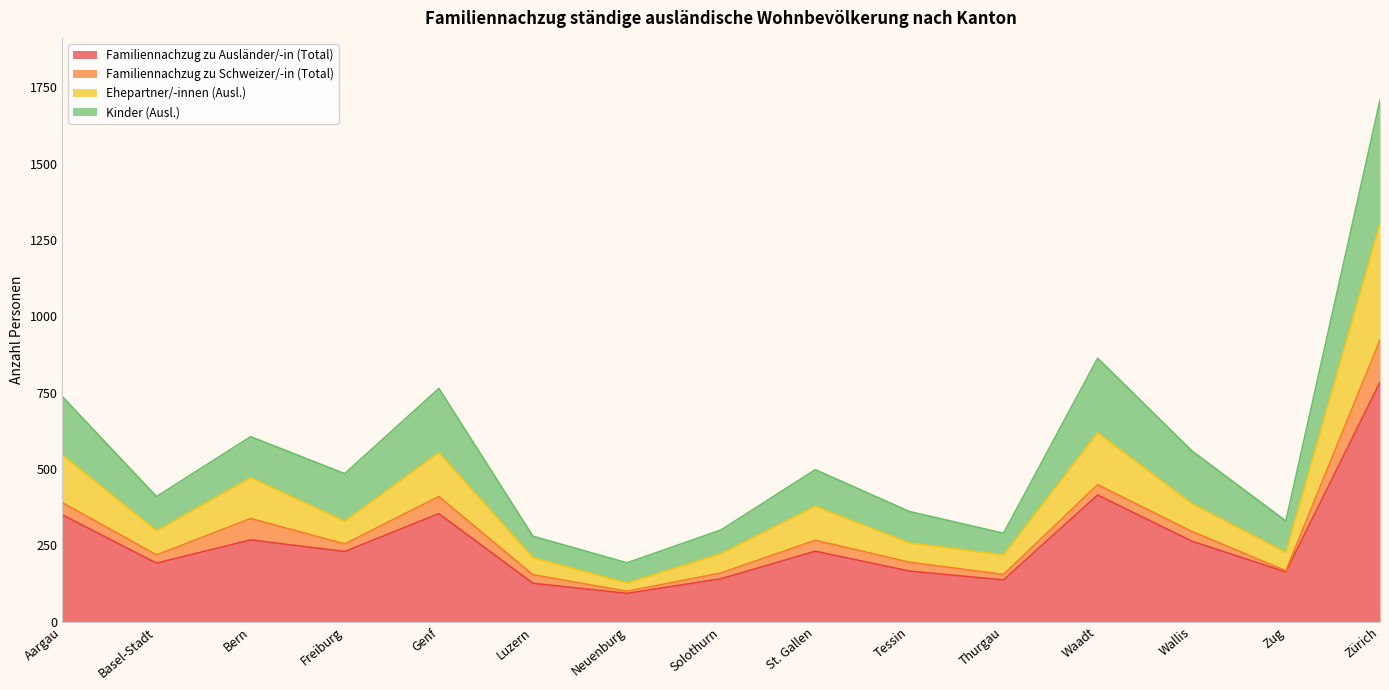

Which has a higher value, Luzern or Zürich?

Zürich